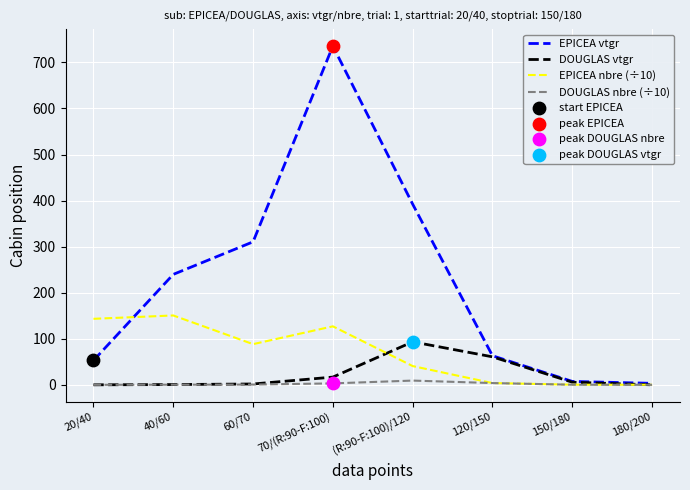

List the series in order of their peak value, highest first.

EPICEA vtgr, EPICEA nbre (÷10), DOUGLAS vtgr, DOUGLAS nbre (÷10)